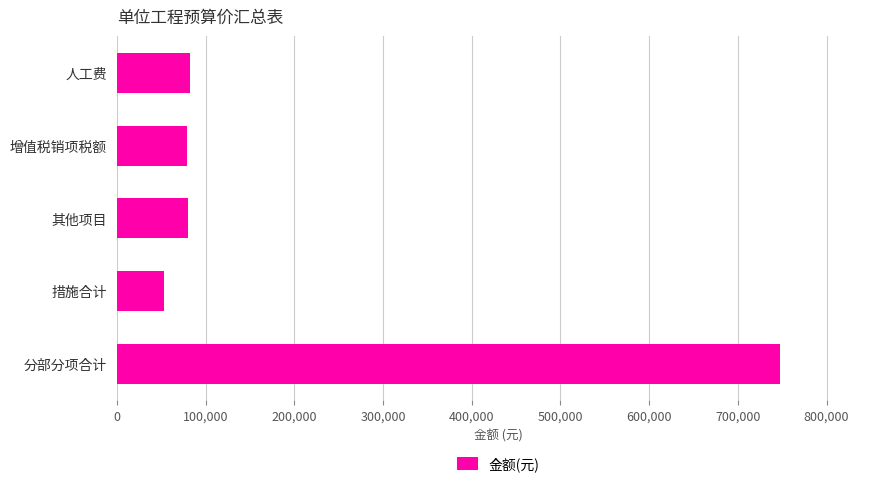

Read the value at 增值税销项税额.

79317.4